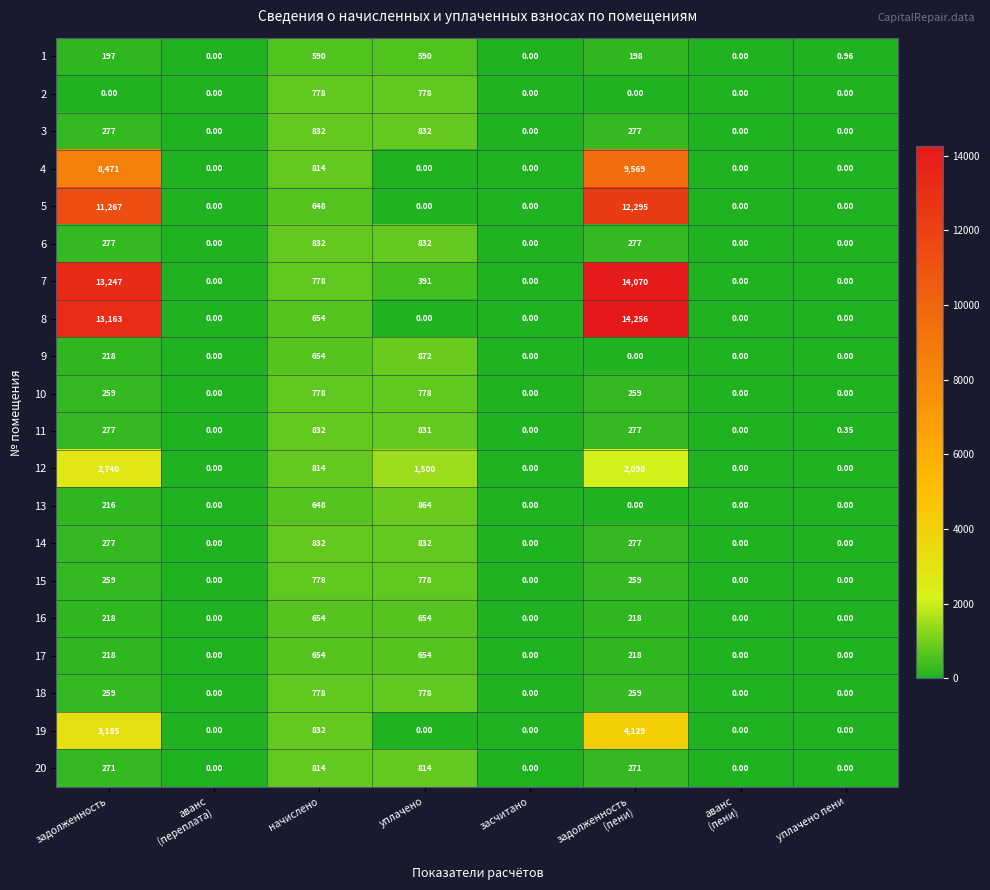

Is the value of 14 at начислено greater than the value of 20 at засчитано?

Yes